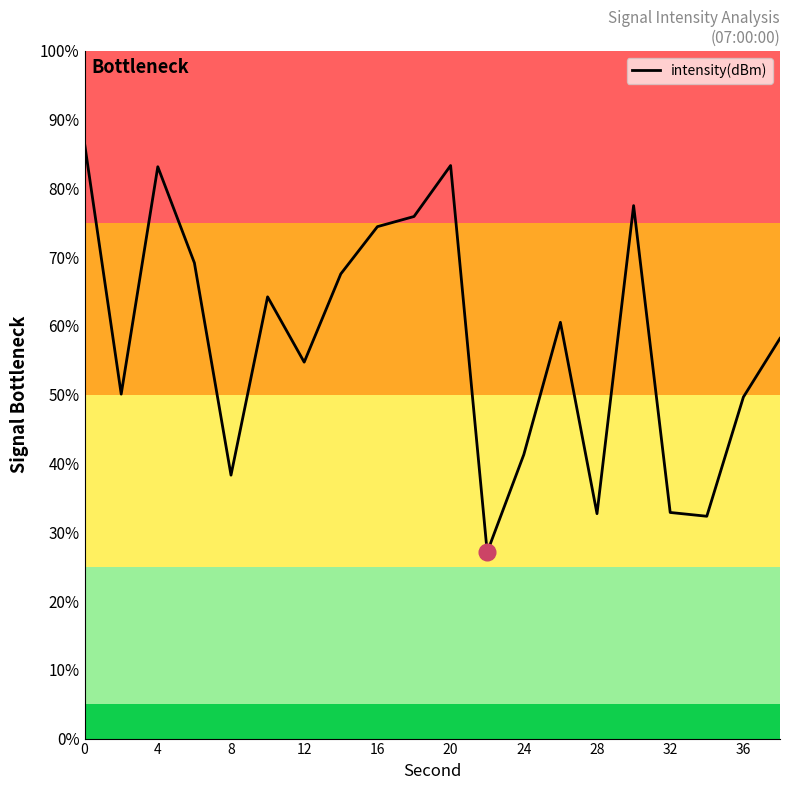

Count the number of data series in this chart.

1